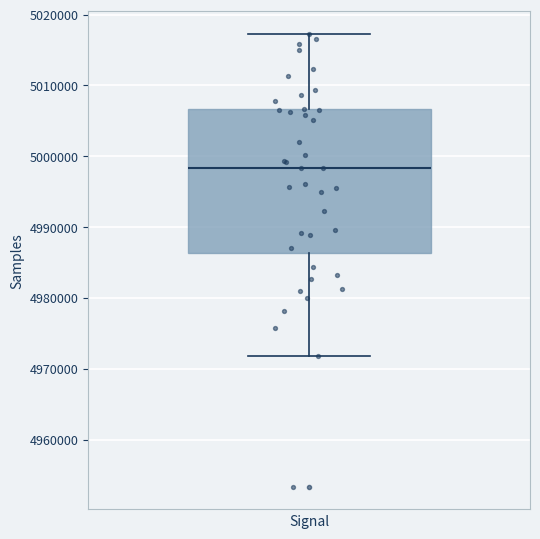

Where does the lower whisker of the box end on the y-axis? The values are not printed on the chart, so give them approximately, as read against the axis.

4972000